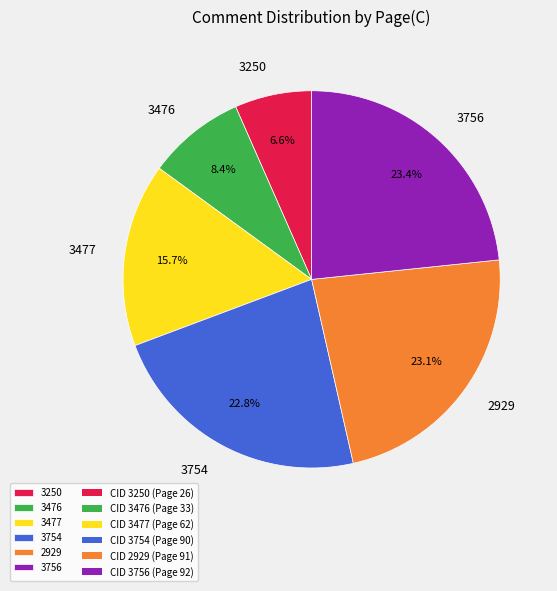

Is it true that 3476 is 1% of the pie?

False